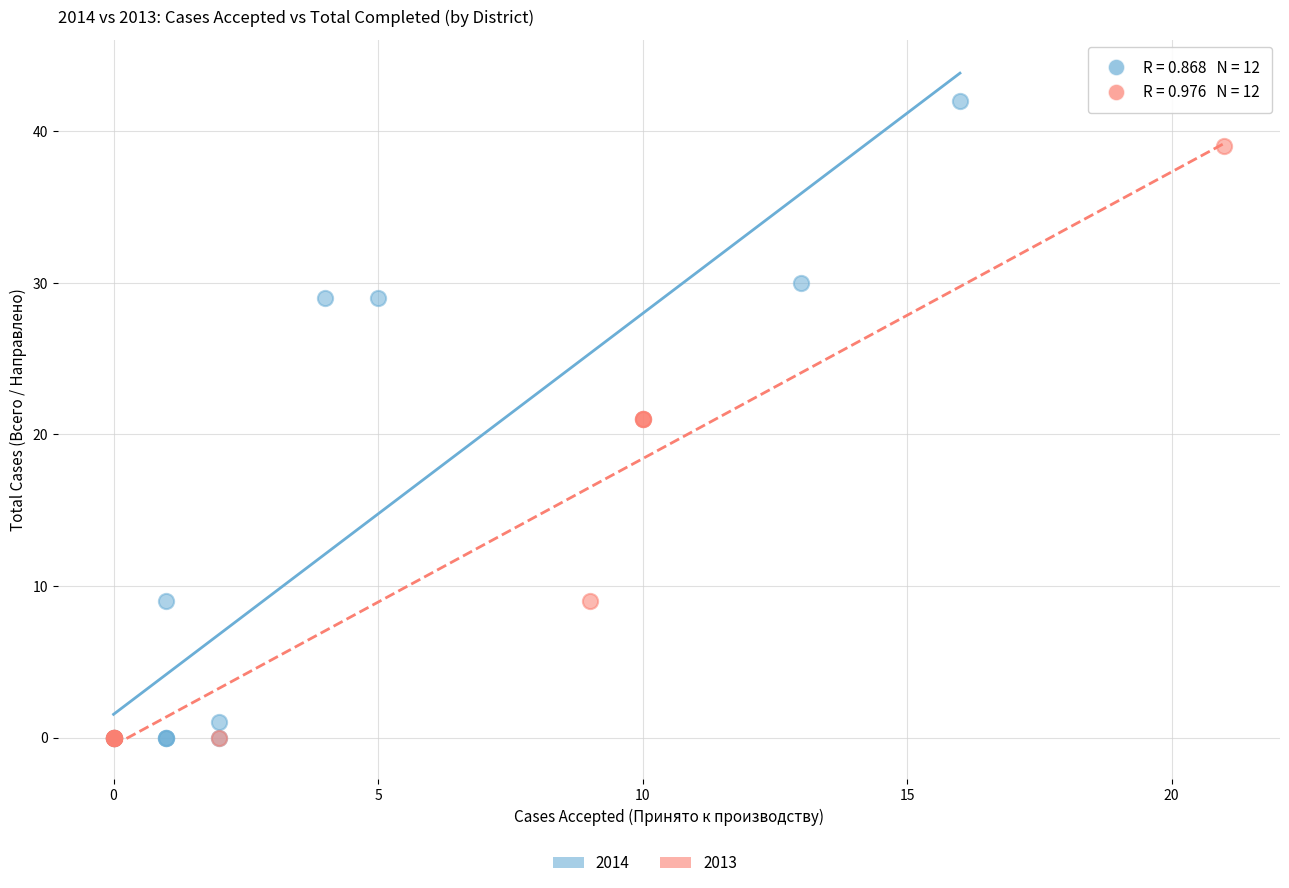

Which series has the largest Y range (max minus min)?

2014